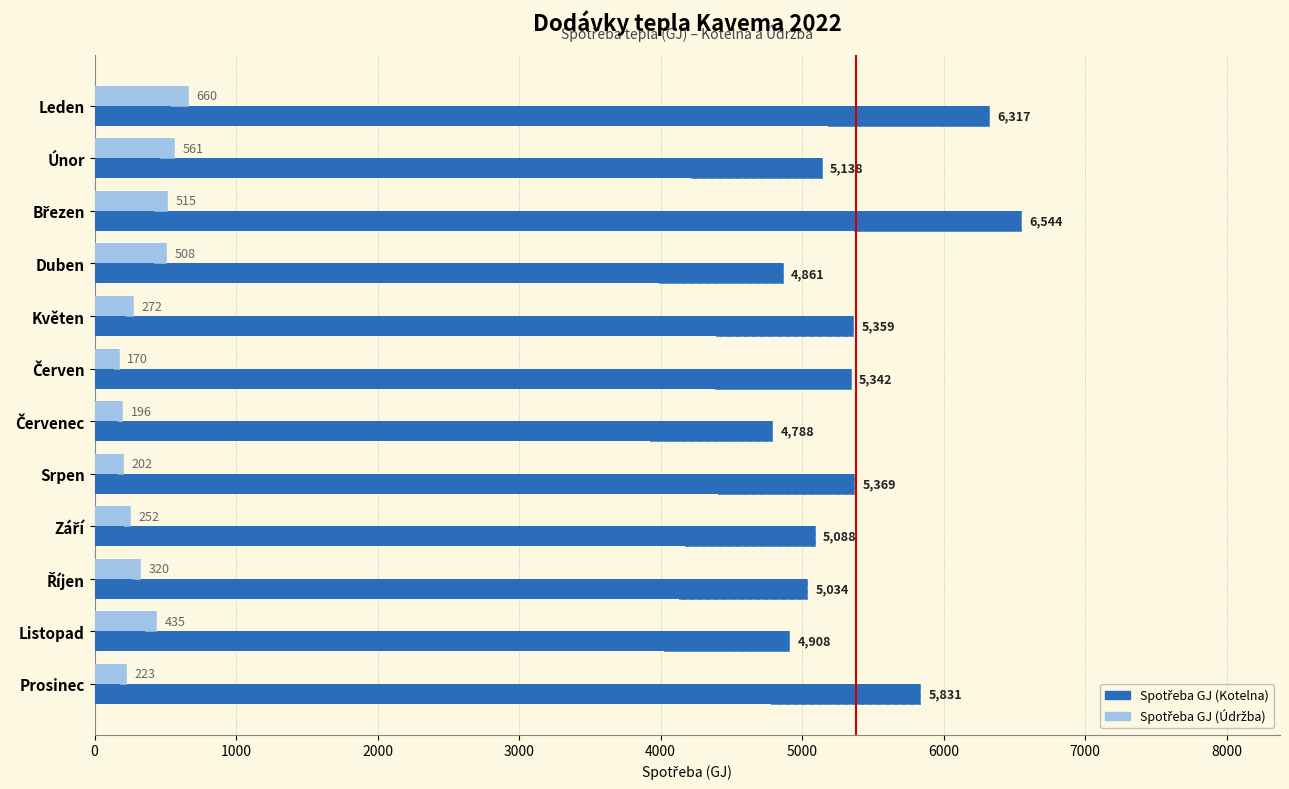

List the series in order of their overall mean, lowest first.

Spotřeba GJ (Údržba), Spotřeba GJ (Kotelna)